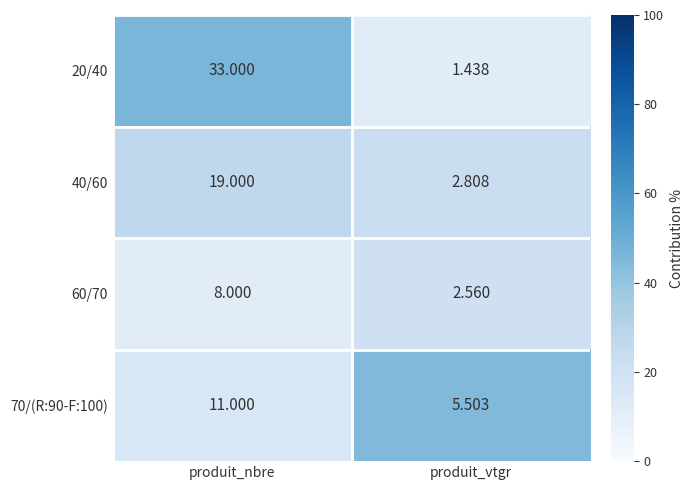

Which category has the highest value in the 20/40 series?

produit_nbre